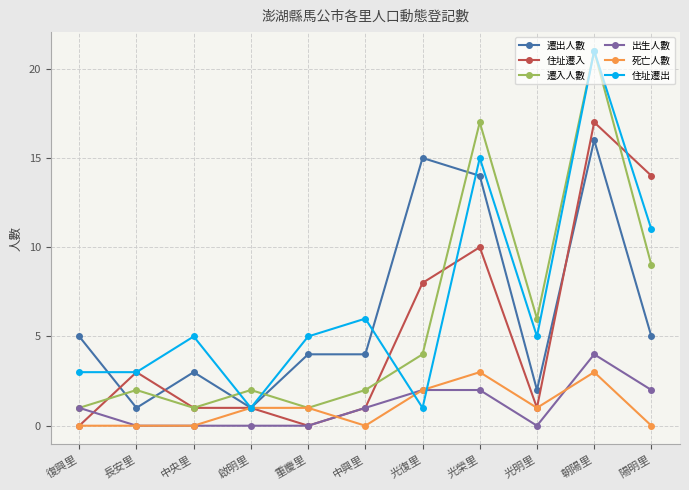

What are all the series names shown in the legend?

遷出人數, 住址遷入, 遷入人數, 出生人數, 死亡人數, 住址遷出